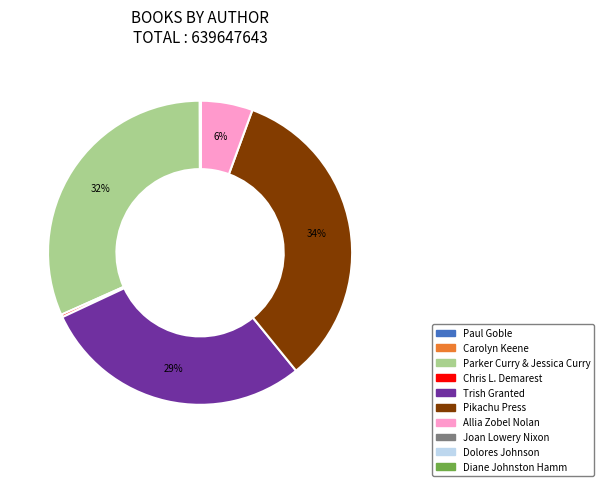

Which category has the biggest portion of the pie?

Pikachu Press